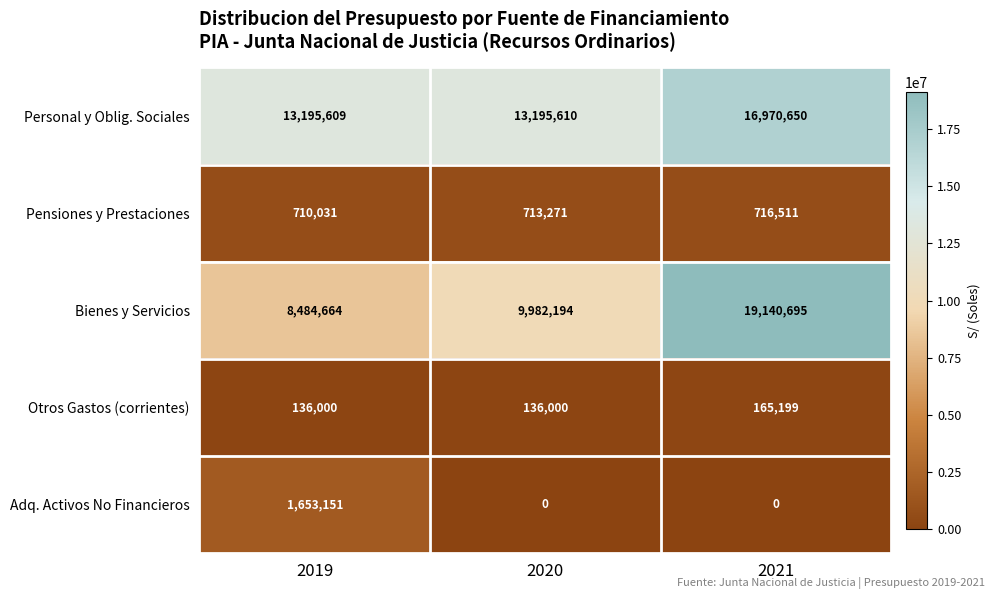

Rank the series by their maximum value, from highest to lowest.

Bienes y Servicios, Personal y Oblig. Sociales, Adq. Activos No Financieros, Pensiones y Prestaciones, Otros Gastos (corrientes)